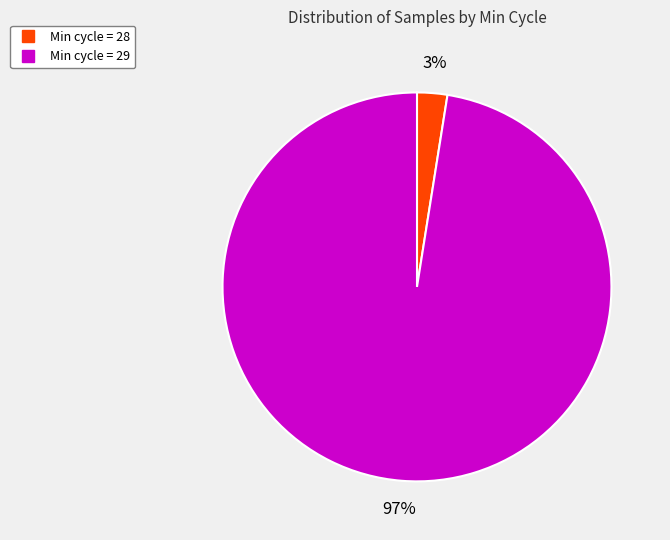

Does any single category account for the majority?

Yes